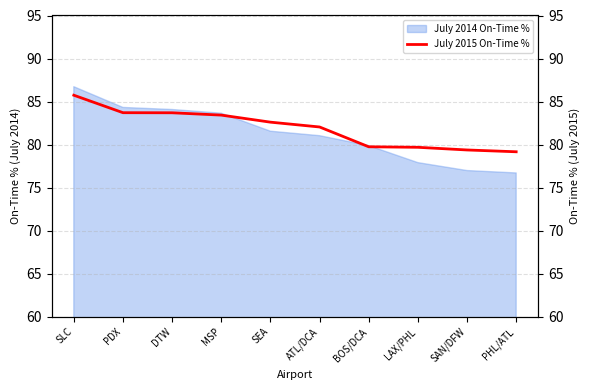

List the labels in order of value, largest first.

SLC, PDX, DTW, MSP, SEA, ATL/DCA, BOS/DCA, LAX/PHL, SAN/DFW, PHL/ATL